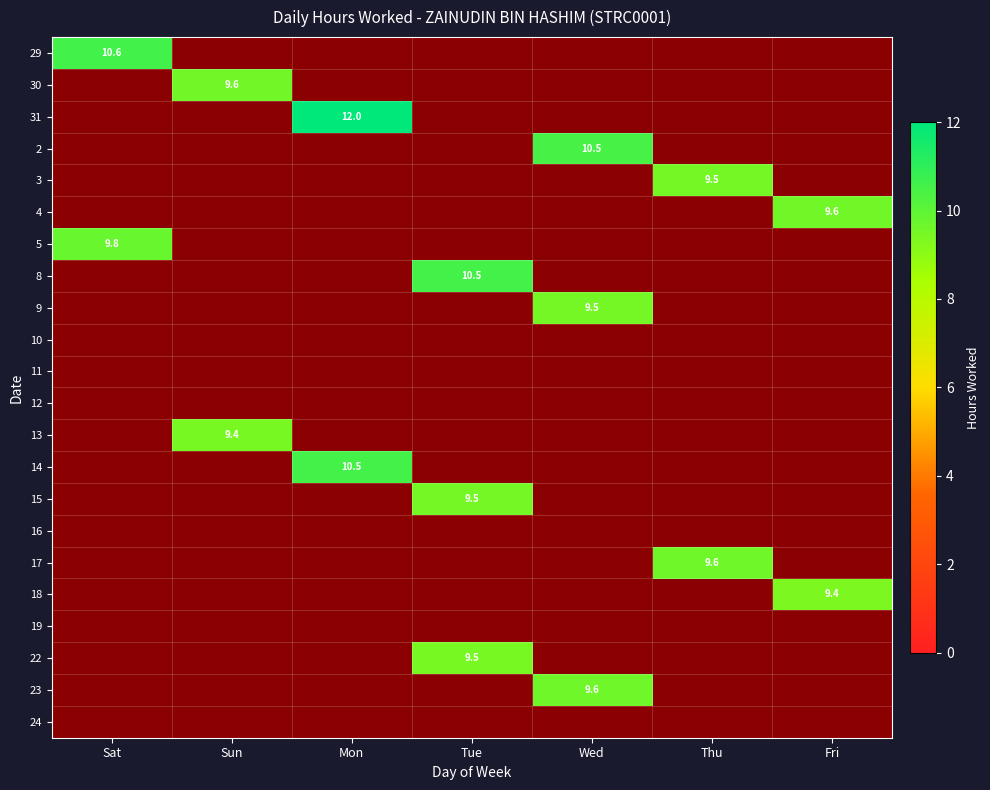

The value of 4 at Fri is 4.6. True or false?

False